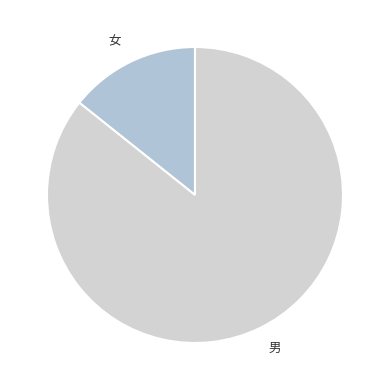

Between 女 and 男, which is larger?

男